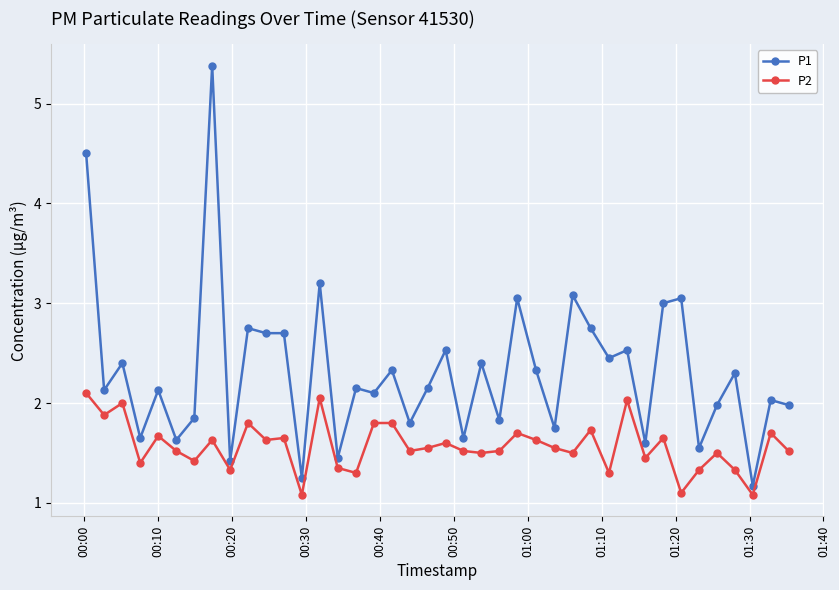

What is the minimum value shown in the chart?

1.1